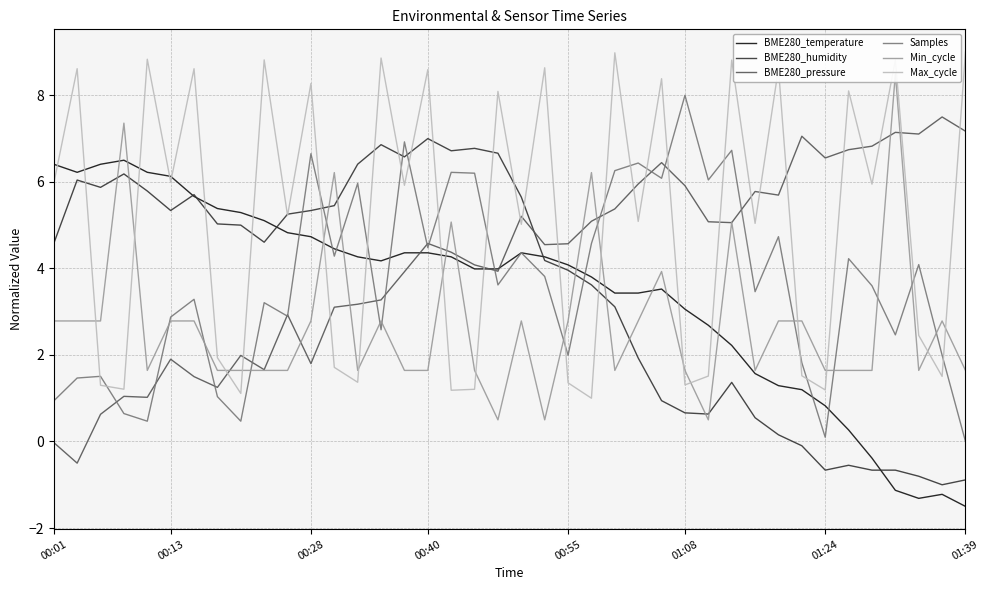

The Samples series shows 0.1 at 01:24. True or false?

True